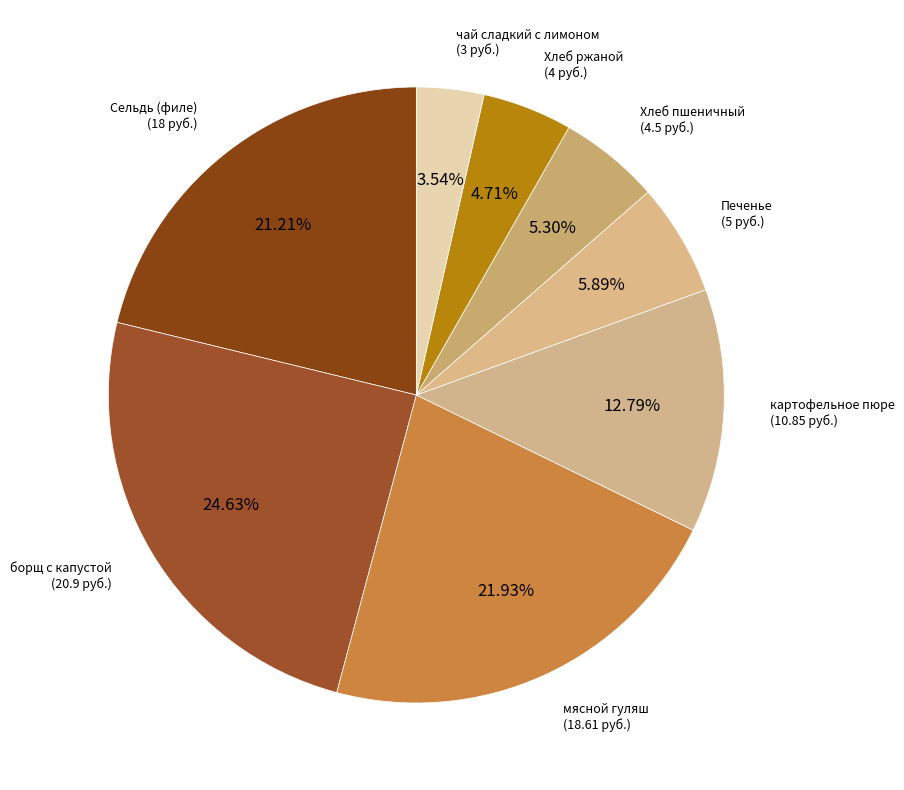

What is the largest slice in the pie chart?

борщ с капустой